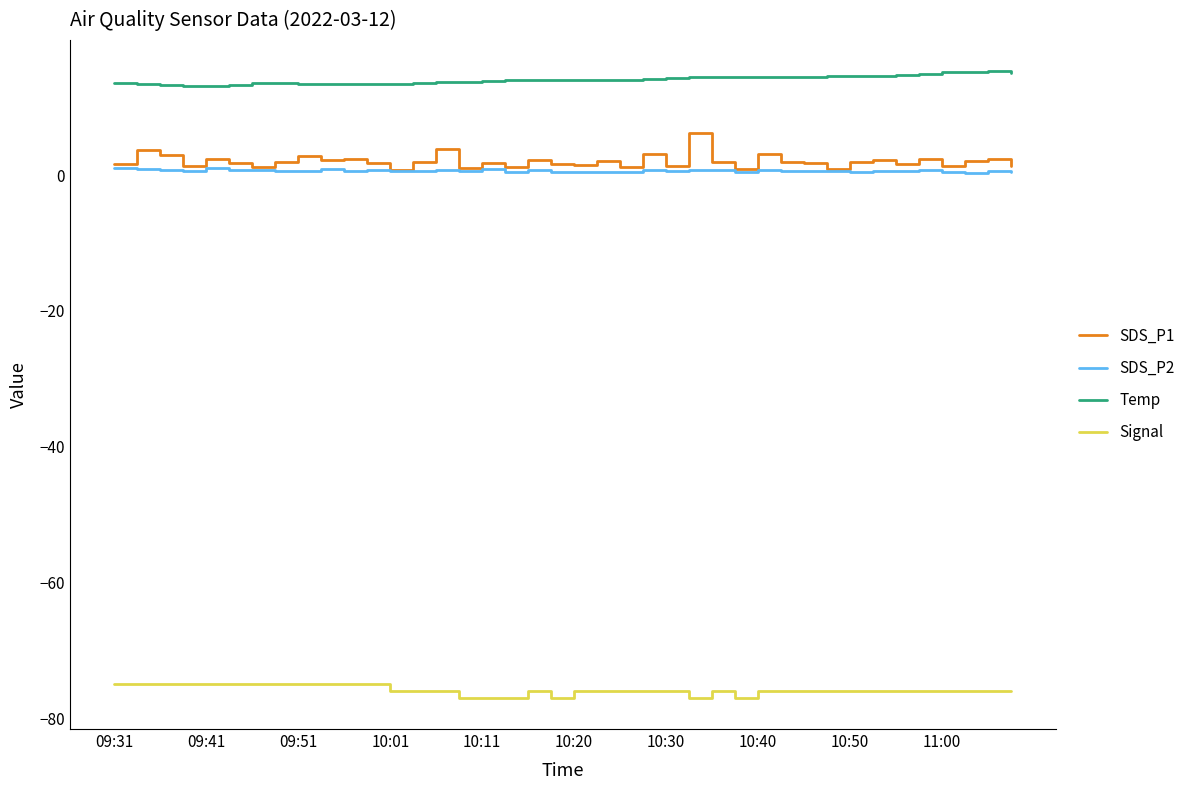

Rank the series by their maximum value, from lowest to highest.

Signal, SDS_P2, SDS_P1, Temp